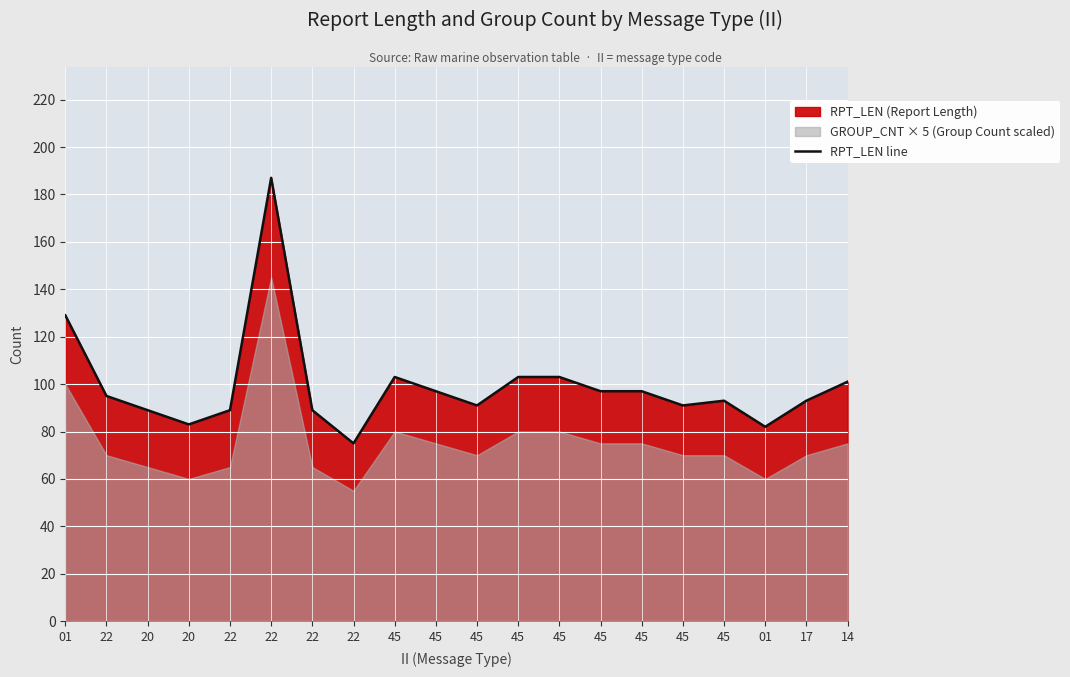

What is the maximum value shown in the chart?

187